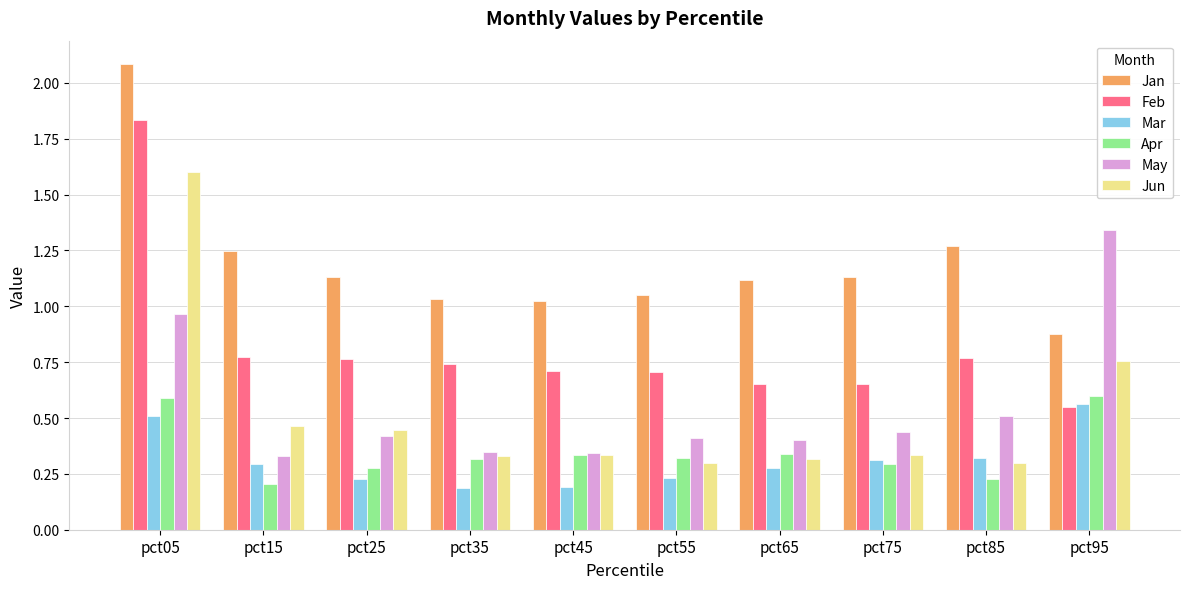

Which series has the largest range (max minus min)?

Jun